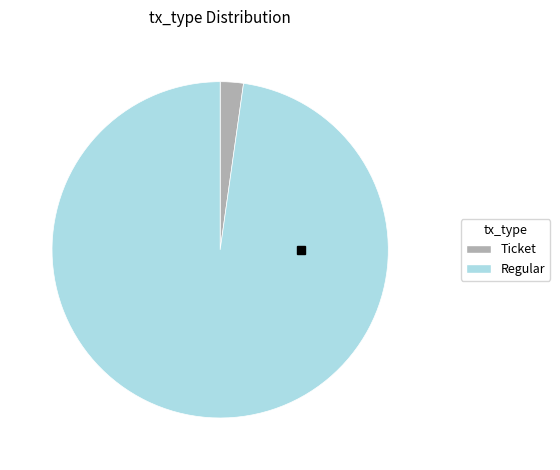

Which category has the smallest portion of the pie?

Ticket